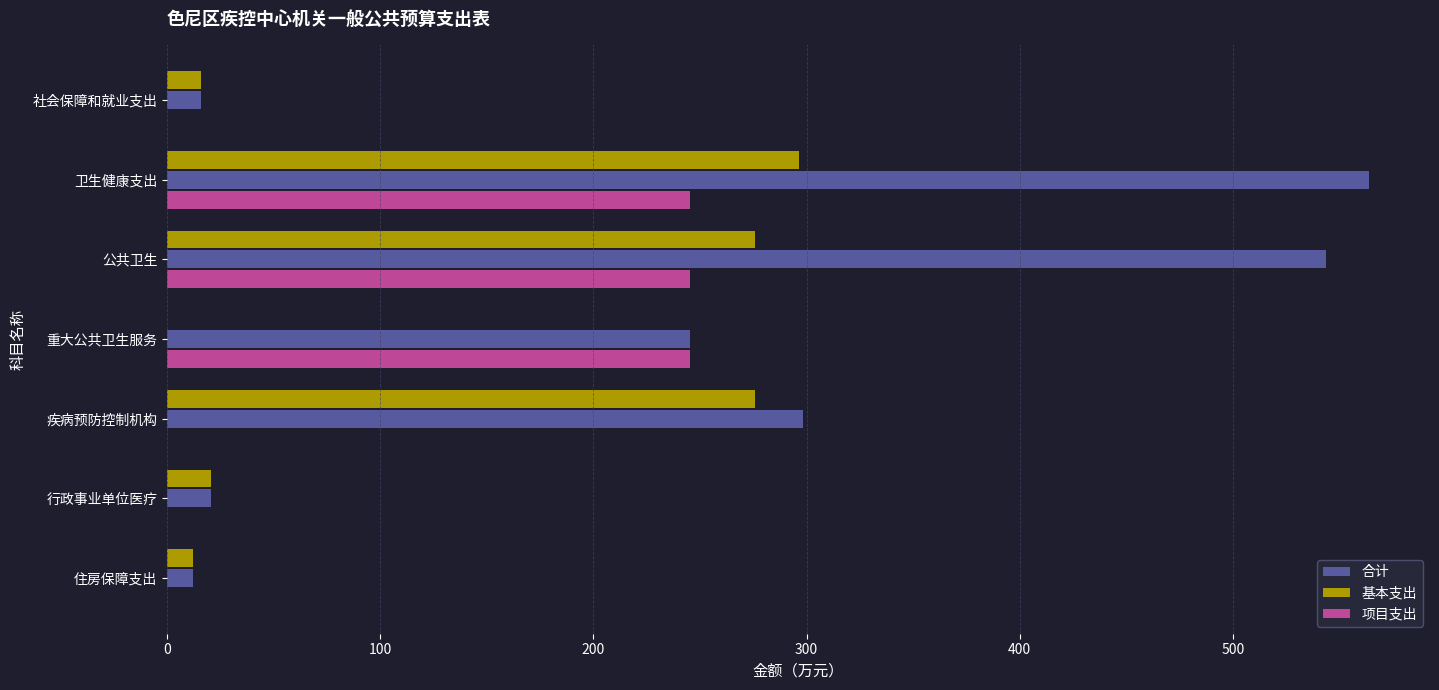

The value of 合计 at 住房保障支出 is 12.1. True or false?

True